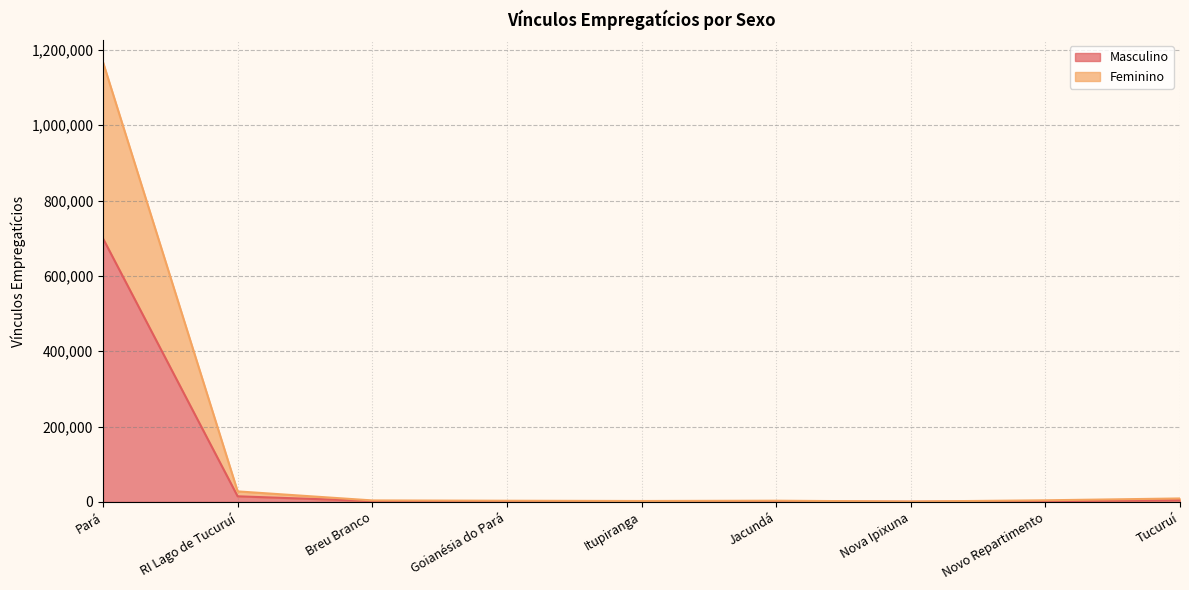

What is the minimum value for Masculino?

600